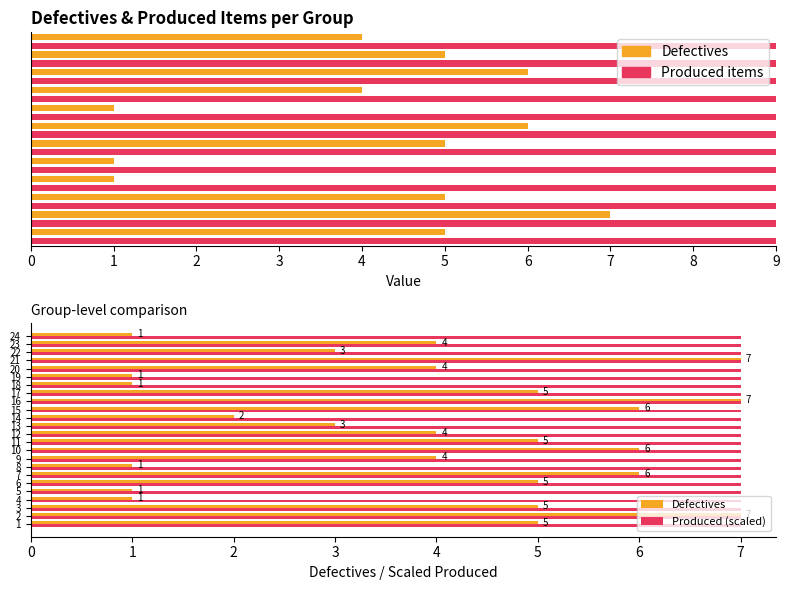

How many distinct data groups are displayed?

2